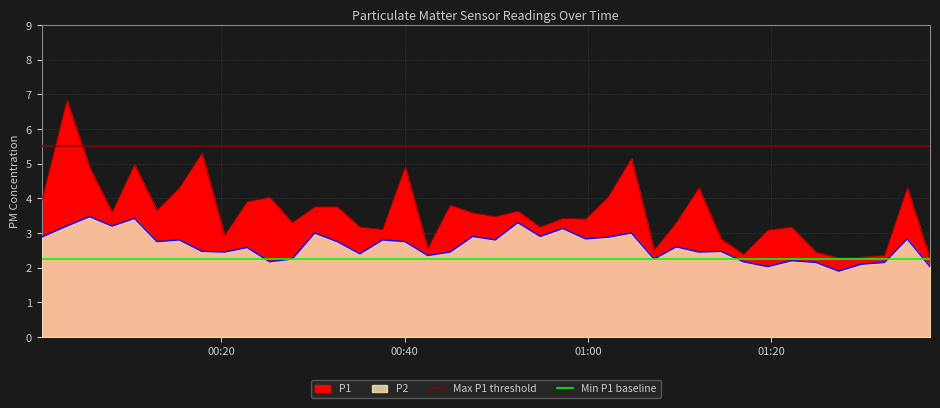

At how many categories does at least one series exceed 3?

30